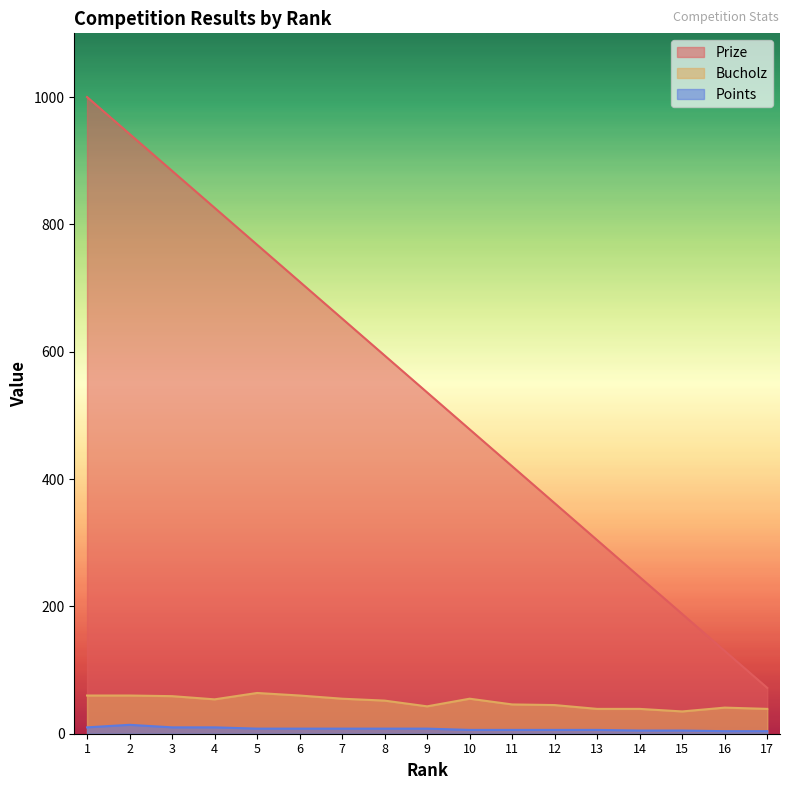

Between 7 and 8, which series saw the biggest shift?

Prize